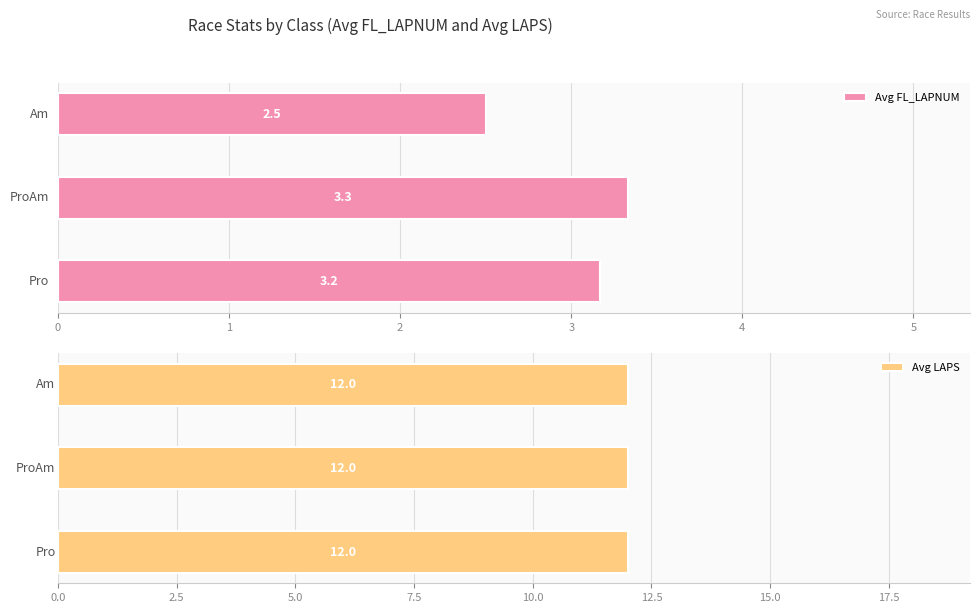

Is the value of Avg LAPS at 1 greater than the value of Avg FL_LAPNUM at 2?

No